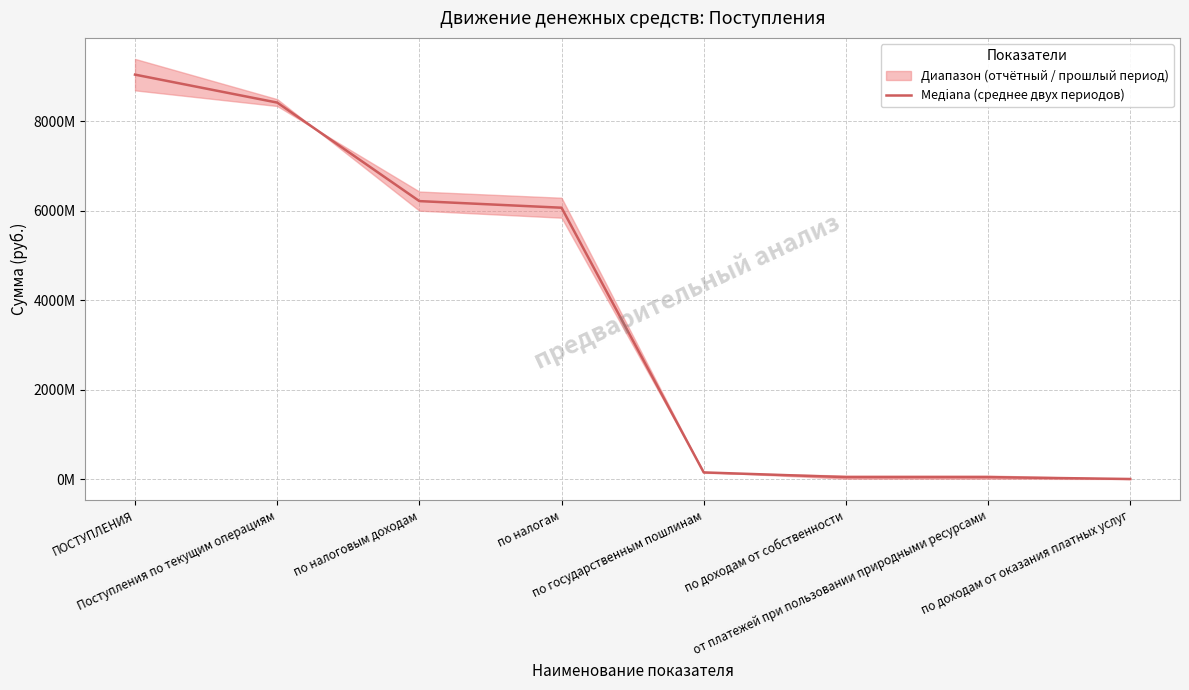

The value at по доходам от собственности is 69953703.5. True or false?

False